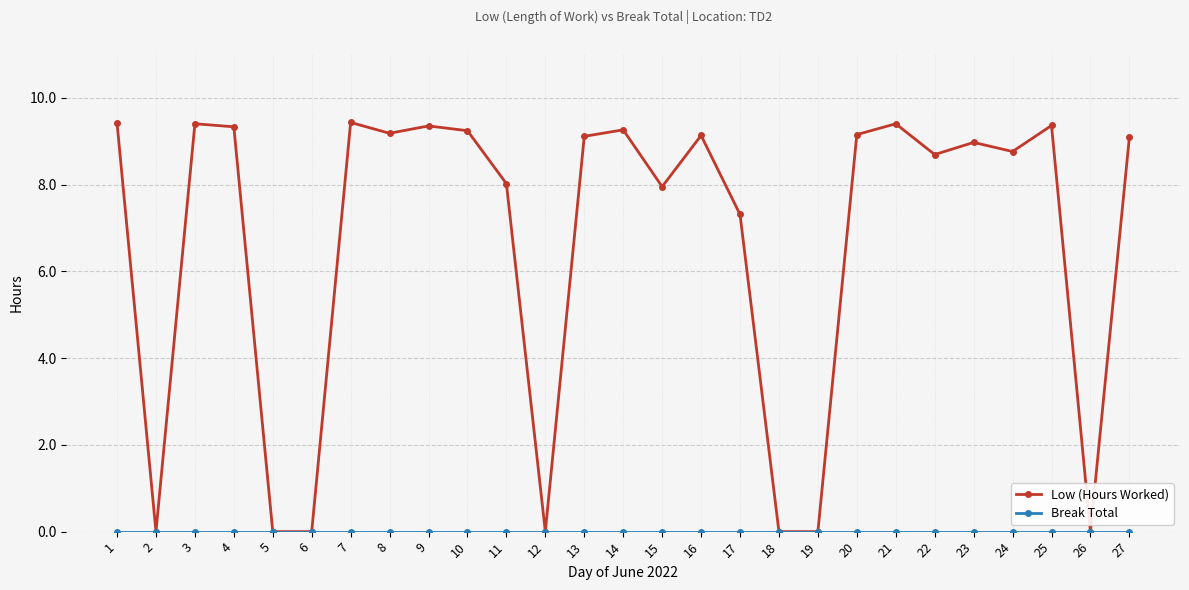

Where is Low (Hours Worked) nearest to the value 4?

17